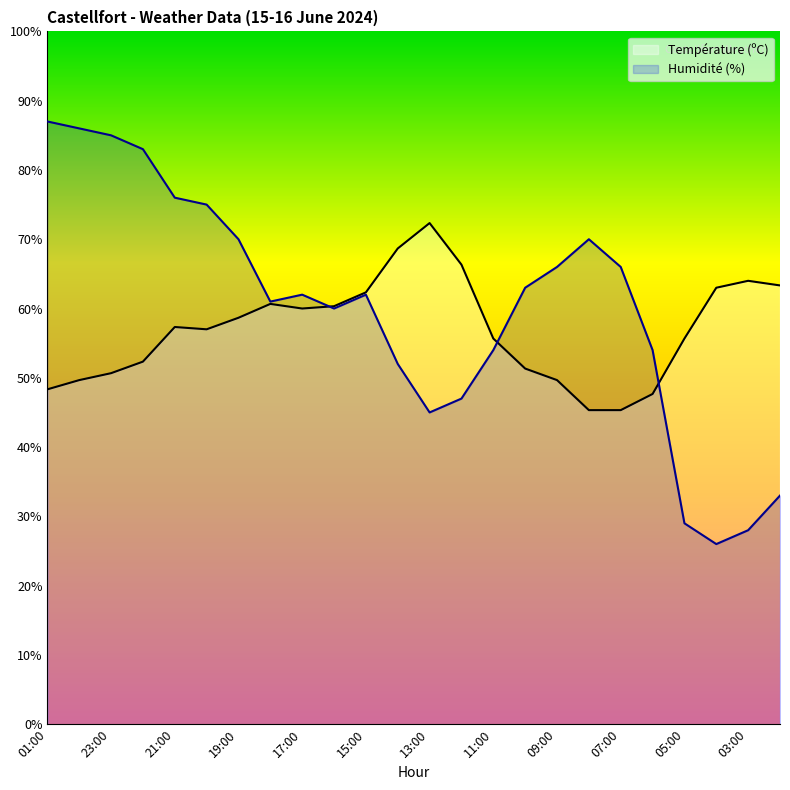

Rank the series by their average value, from lowest to highest.

Température (ºC), Humidité (%)